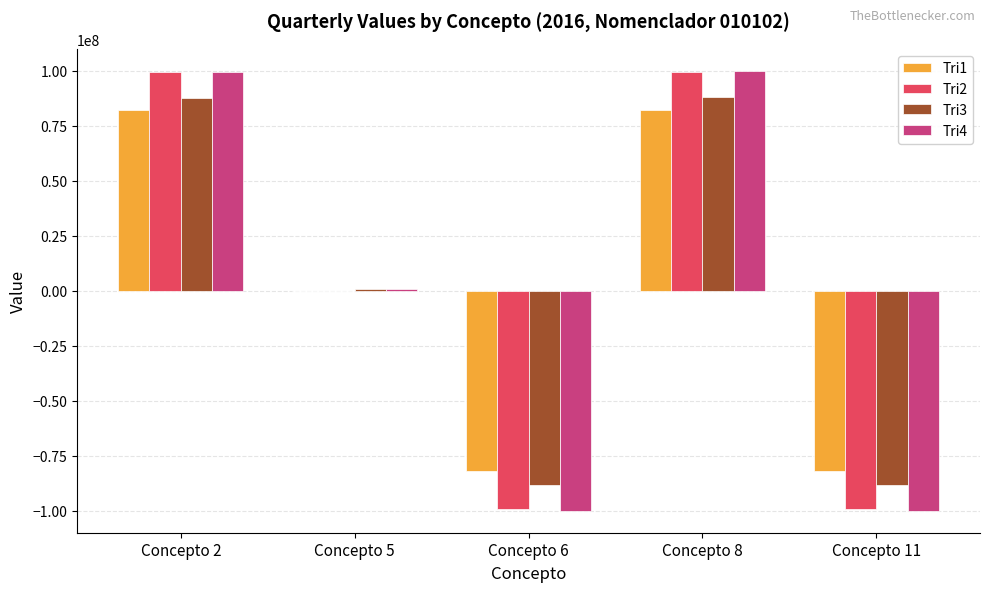

Is the value of Tri2 at Concepto 5 greater than the value of Tri4 at Concepto 11?

Yes